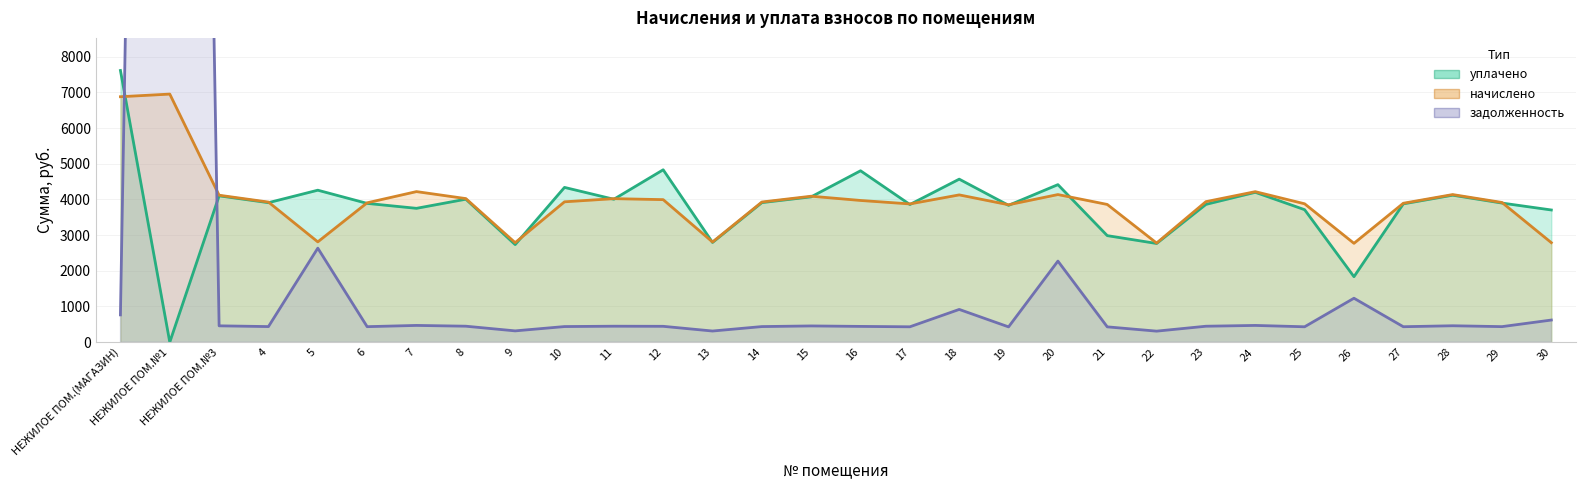

Reading left to right, extract all data points from this chart.

задолженность: НЕЖИЛОЕ ПОМ.(МАГАЗИН)=764.4	НЕЖИЛОЕ ПОМ.№1=79074.0	НЕЖИЛОЕ ПОМ.№3=457.6	4=436.3	5=2634.7	6=434.0	7=468.9	8=447.1	9=316.0	10=437.1	11=446.9	12=443.9	13=311.9	14=436.5	15=454.5	16=441.3	17=430.5	18=917.2	19=427.9	20=2271.9	21=428.9	22=308.6	23=446.3	24=468.7	25=430.9	26=1231.2	27=432.6	28=459.6	29=435.0	30=619.7
начислено: НЕЖИЛОЕ ПОМ.(МАГАЗИН)=6879.3	НЕЖИЛОЕ ПОМ.№1=6953.2	НЕЖИЛОЕ ПОМ.№3=4118.4	4=3926.3	5=2810.8	6=3906.0	7=4219.9	8=4024.2	9=2788.7	10=3933.7	11=4022.4	12=3994.7	13=2807.1	14=3928.1	15=4090.7	16=3971.5	17=3874.6	18=4127.6	19=3851.5	20=4136.9	21=3859.8	22=2777.6	23=3938.3	24=4218.1	25=3878.3	26=2770.2	27=3893.0	28=4136.9	29=3915.2	30=2788.7
уплачено: НЕЖИЛОЕ ПОМ.(МАГАЗИН)=7614.6	НЕЖИЛОЕ ПОМ.№1=0.0	НЕЖИЛОЕ ПОМ.№3=4101.0	4=3909.8	5=4259.3	6=3889.5	7=3751.0	8=4007.2	9=2734.4	10=4337.6	11=4005.4	12=4831.7	13=2795.2	14=3911.6	15=4073.4	16=4803.8	17=3858.2	18=4568.8	19=3835.2	20=4415.0	21=2985.8	22=2765.8	23=3861.7	24=4200.3	25=3712.9	26=1835.1	27=3876.6	28=4119.4	29=3898.7	30=3704.9